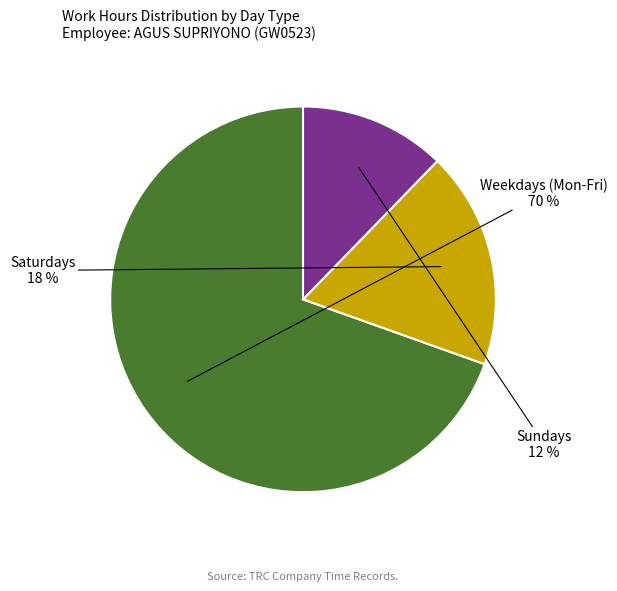

Is there a majority slice in this chart?

Yes